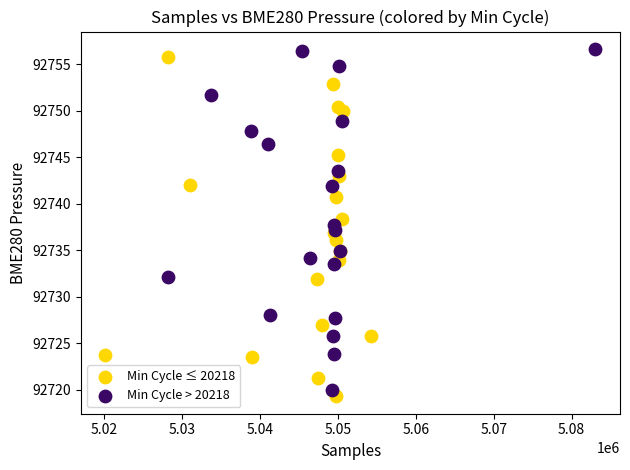

Which series contains the lowest Y value?

Min Cycle ≤ 20218